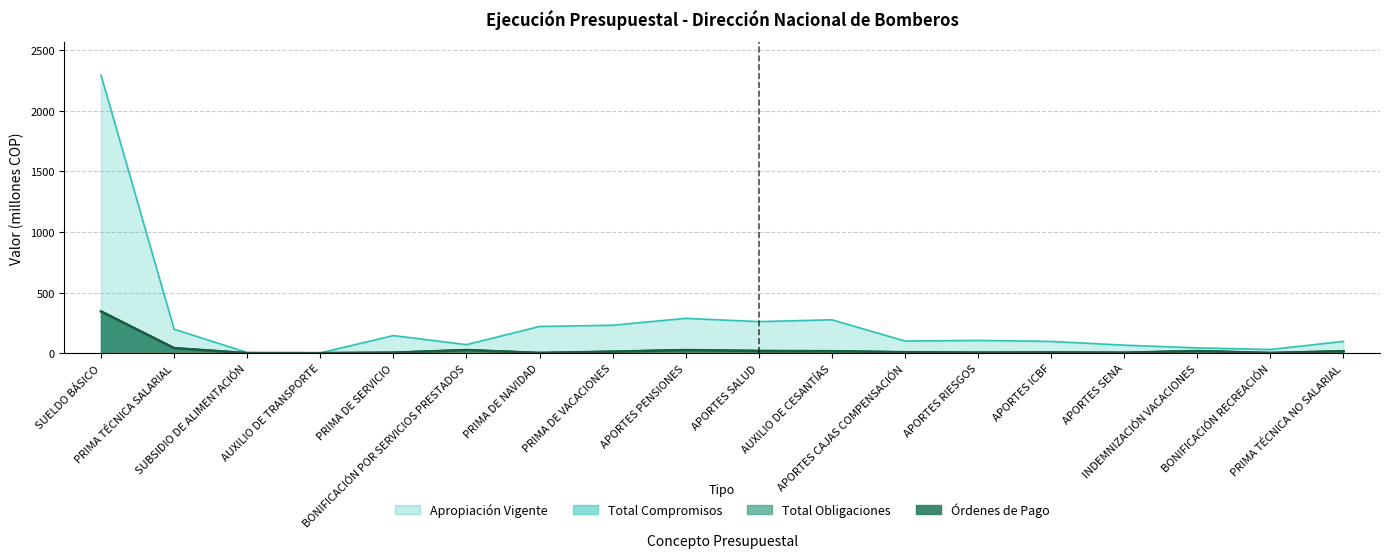

What is the approximate value of Apropiación Vigente at SUBSIDIO DE ALIMENTACIÓN?

5.0